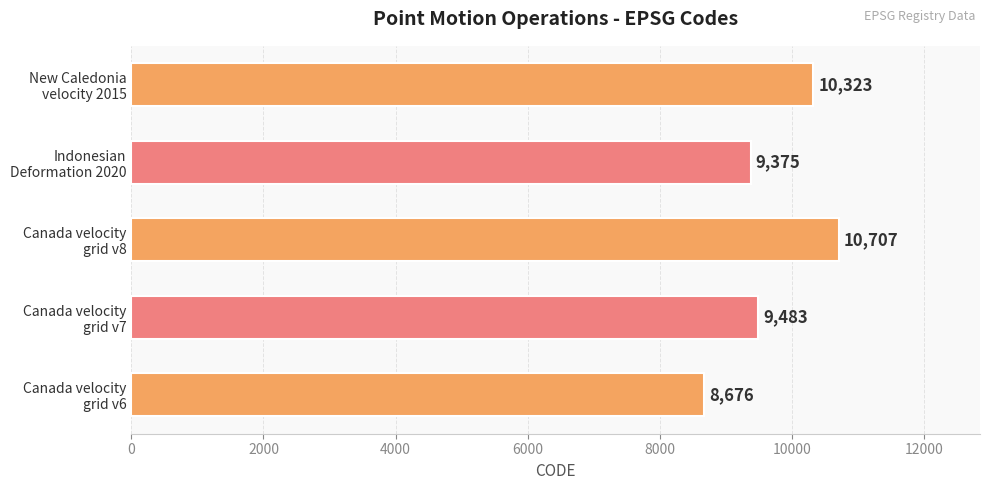

What is the maximum value shown in the chart?

10707